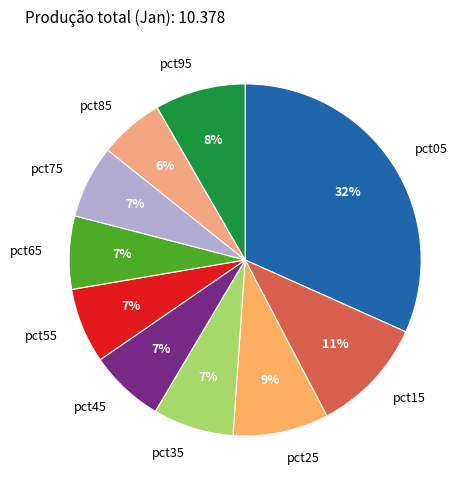

Between pct45 and pct05, which is larger?

pct05